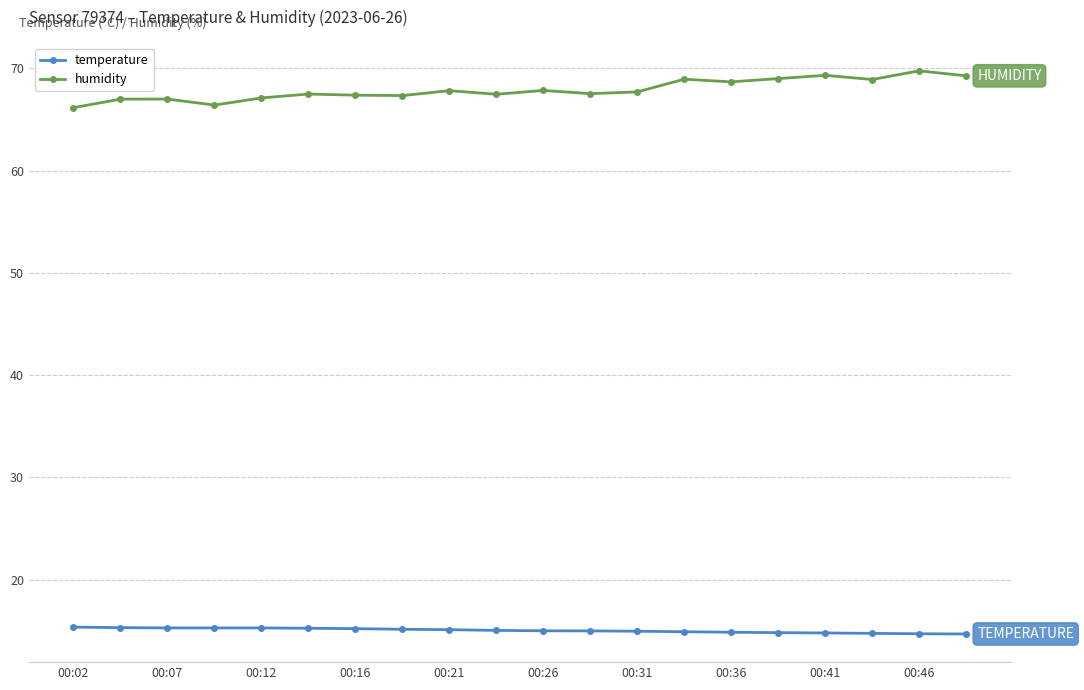

In humidity, how many points are higher than both neighbors (excluding endpoints)?

7